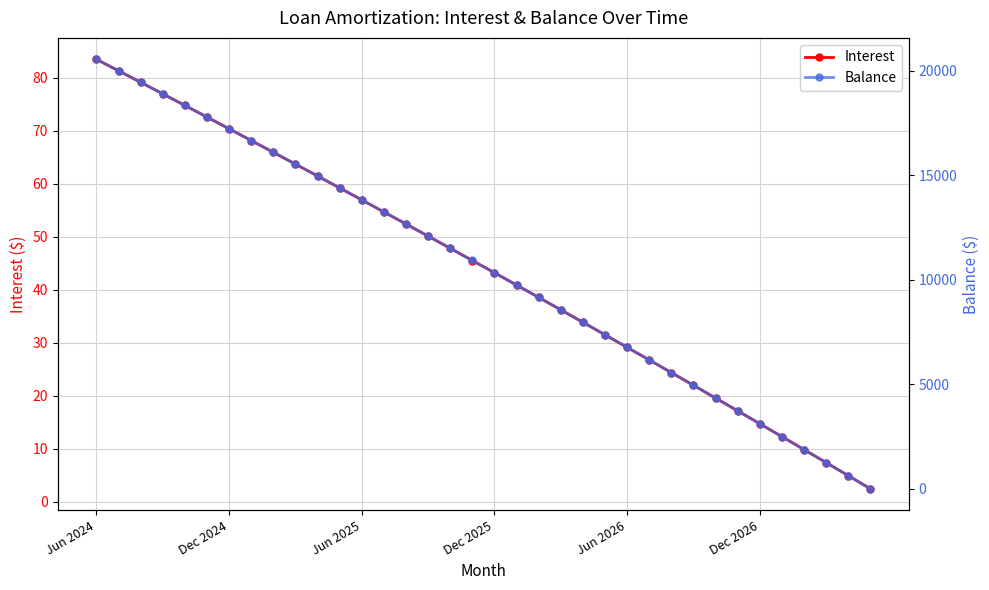

At which label does Interest first exceed 45?

Jun 2024